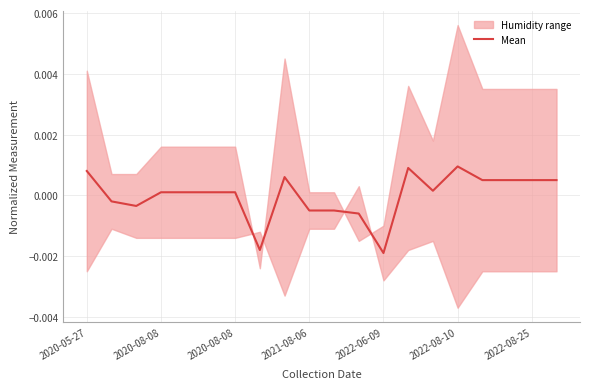

Is it true that the value at 7 is -0.0?

True